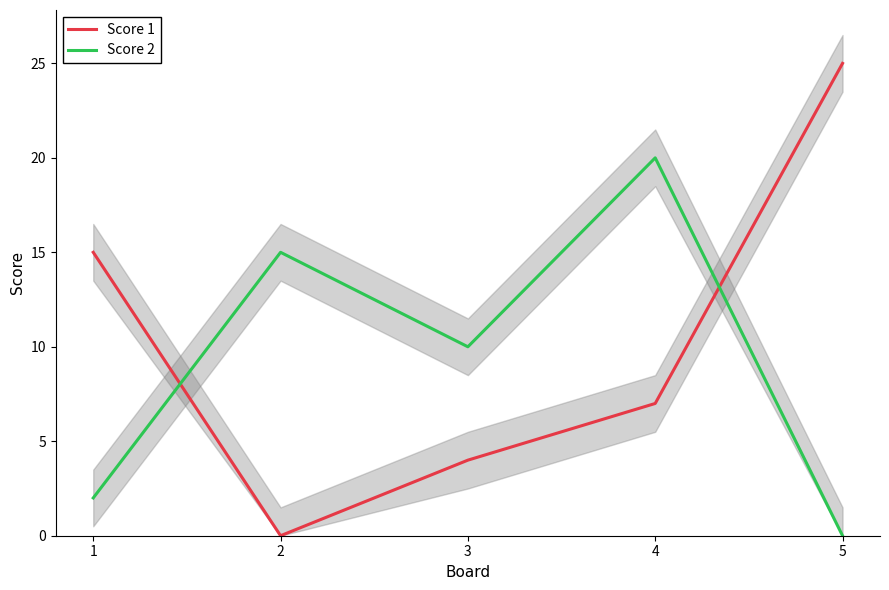

How many intersections are there between Score 1 and Score 2?

2